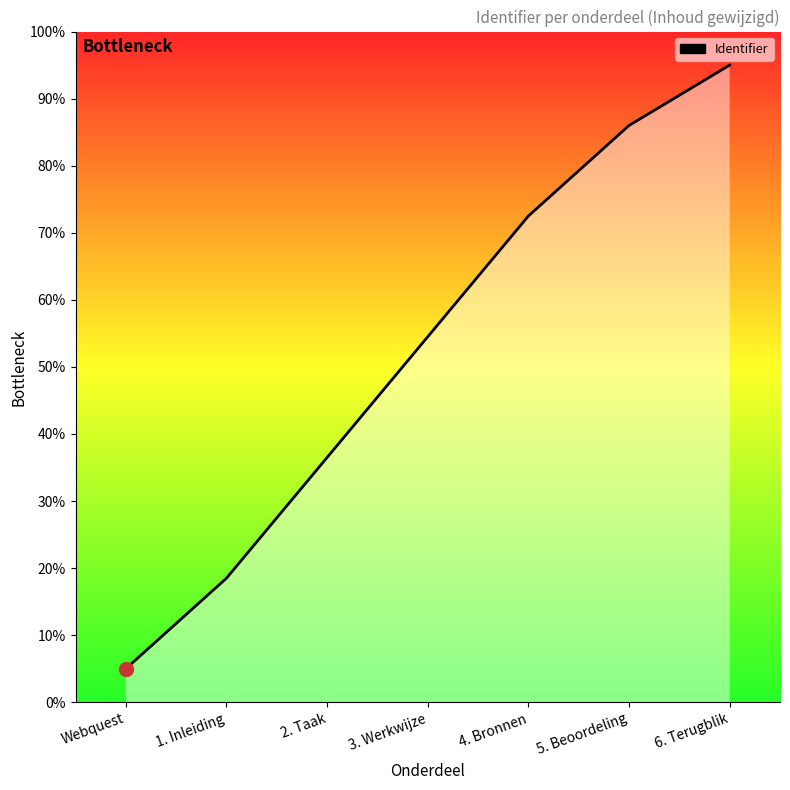

Is it true that the value at 6. Terugblik is 33.8?

False